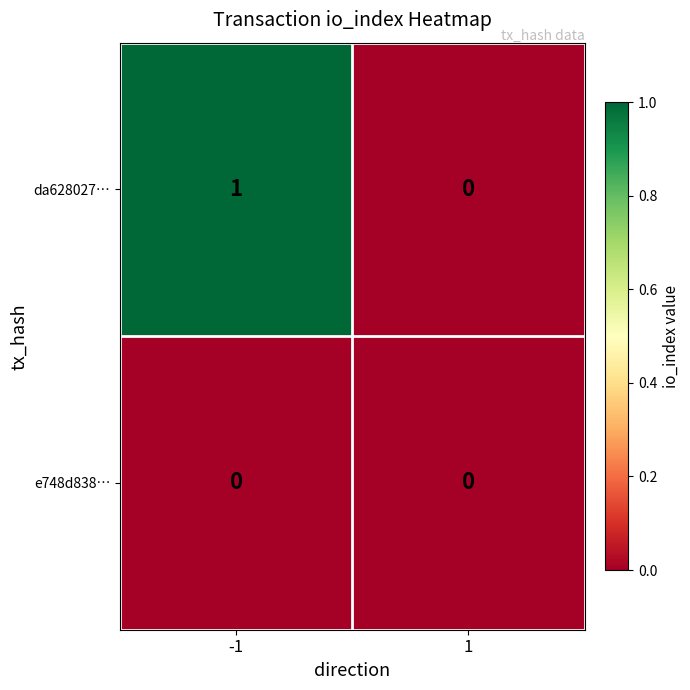

Reading left to right, extract all data points from this chart.

da628027…: -1=1	1=0
e748d838…: -1=0	1=0